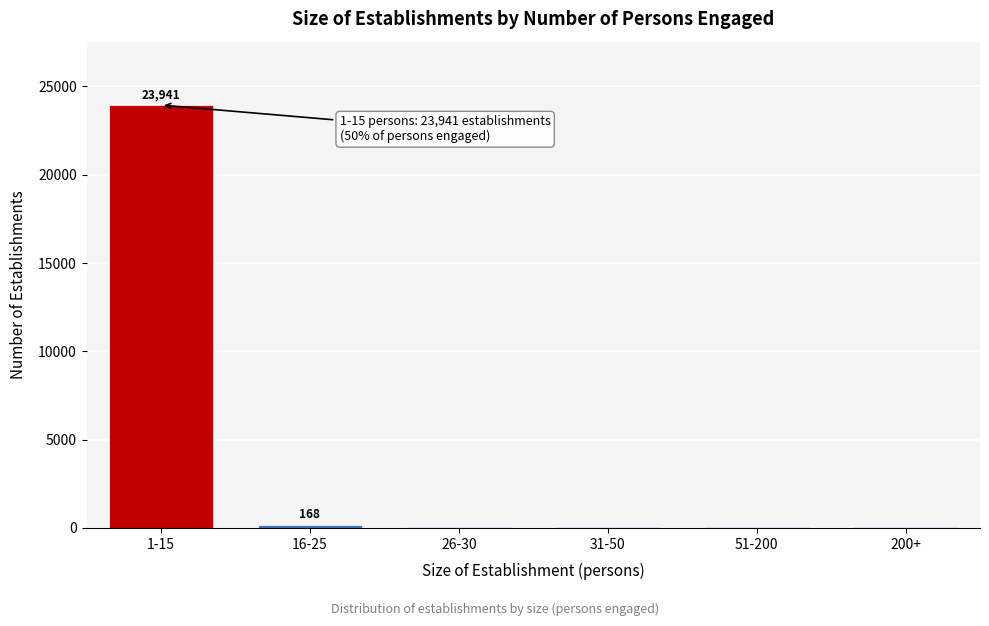

What is the sum of all values?

24292